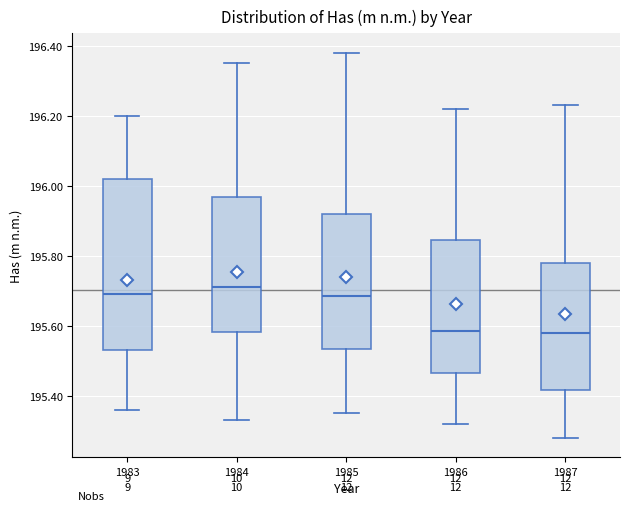

Which box is the tallest, from its lower edge to its upper edge?

1983